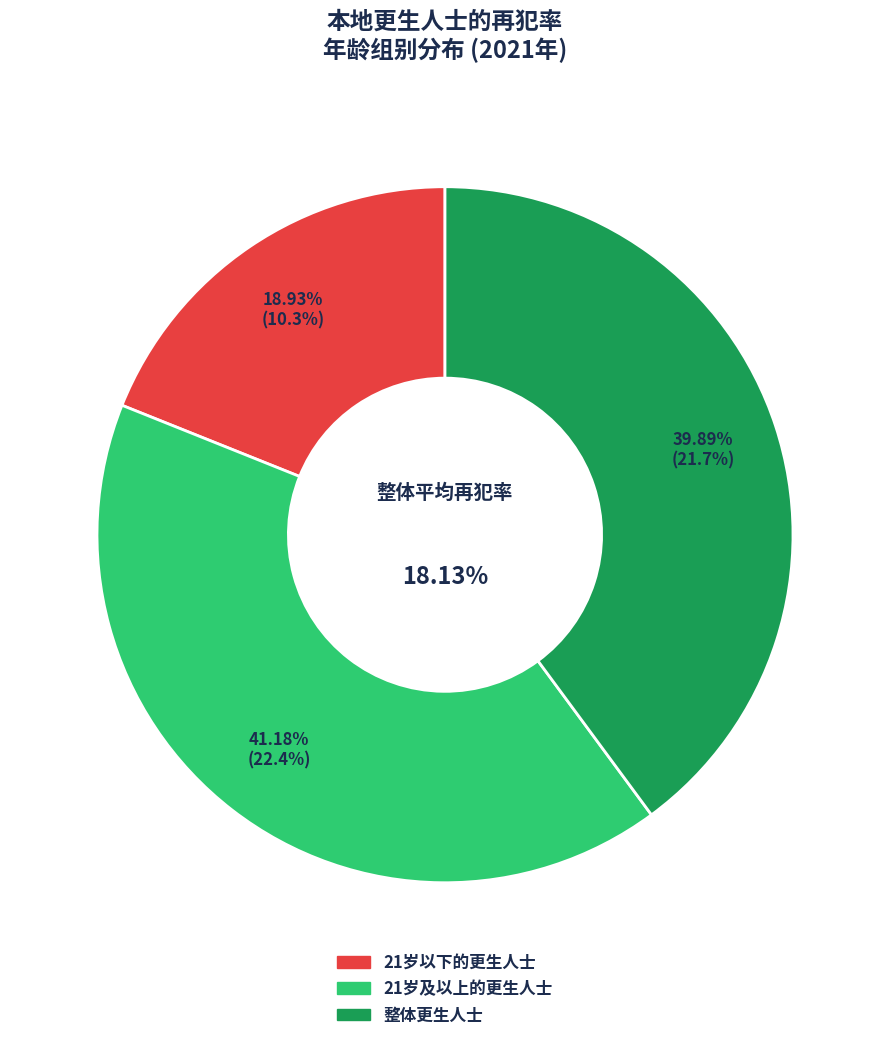

Does any single category account for the majority?

No